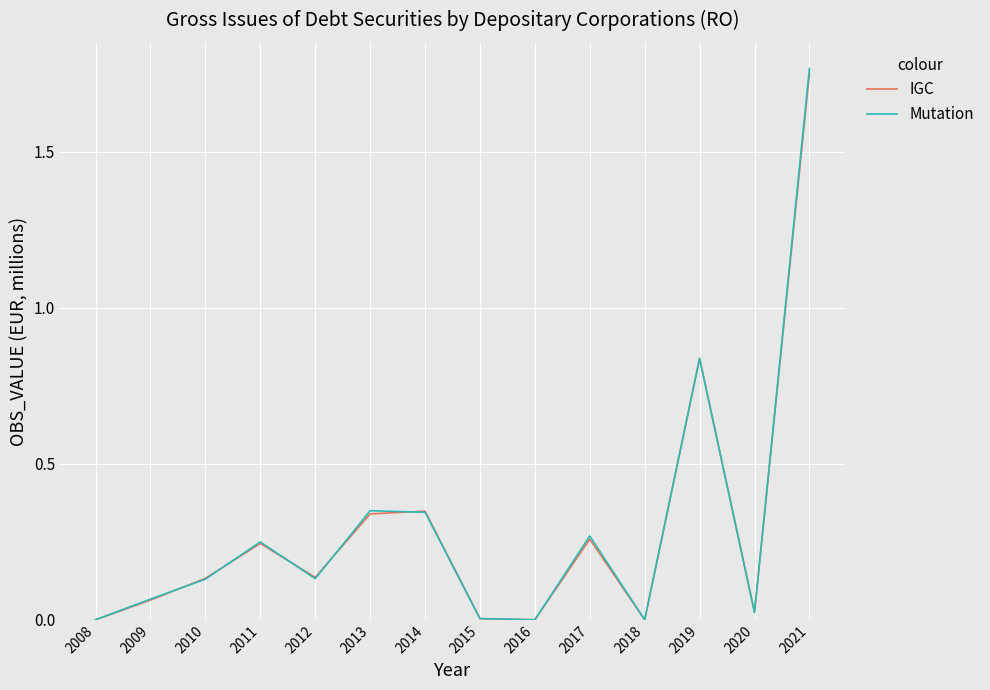

Which category has the highest value in the IGC series?

2021